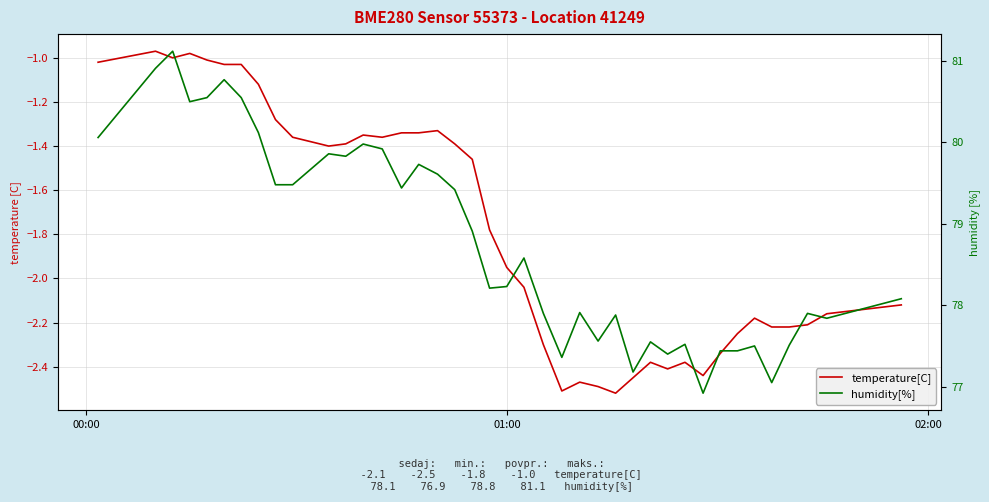

Which series has the widest spread of values?

humidity[%]